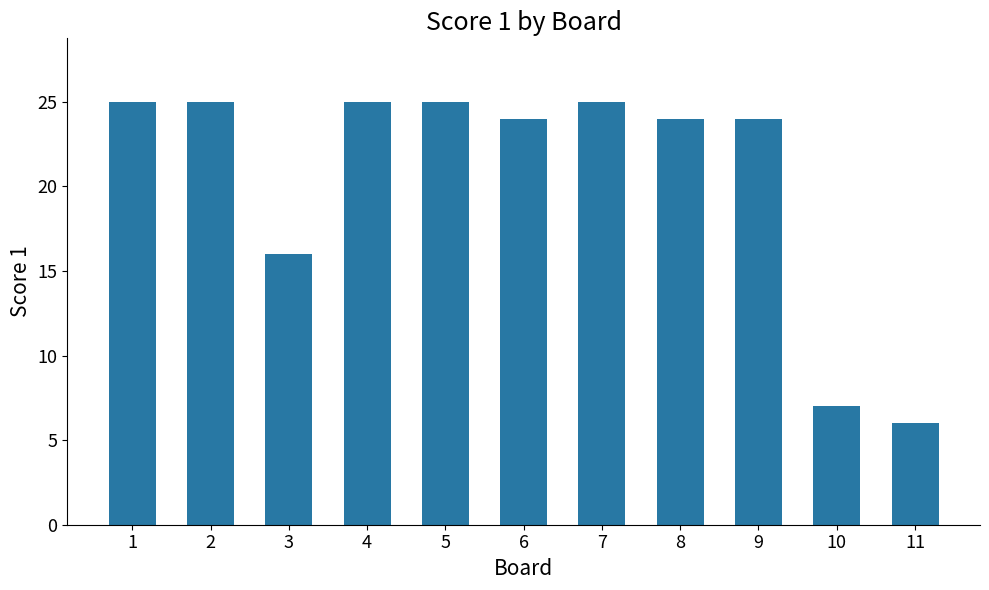

What is the value of the 3rd bar from the left?

16